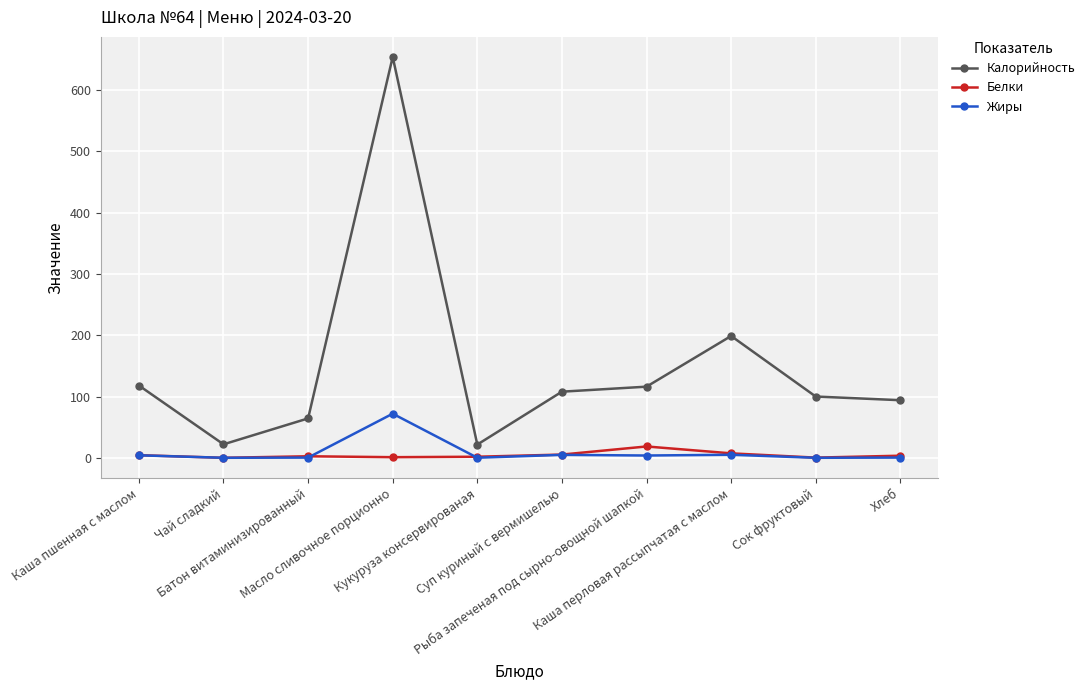

List the series in order of their peak value, lowest first.

Белки, Жиры, Калорийность